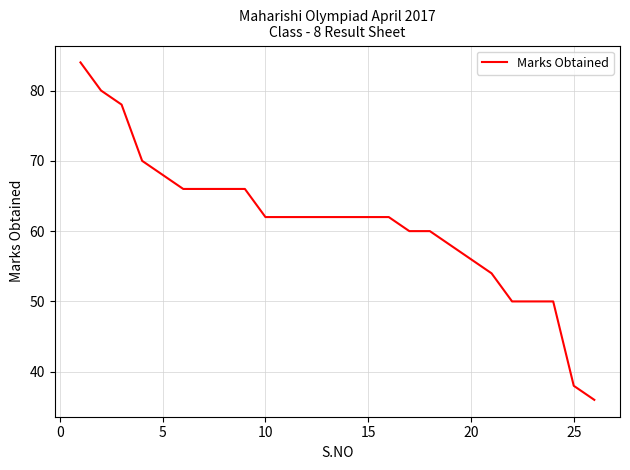

What is the minimum value shown in the chart?

36